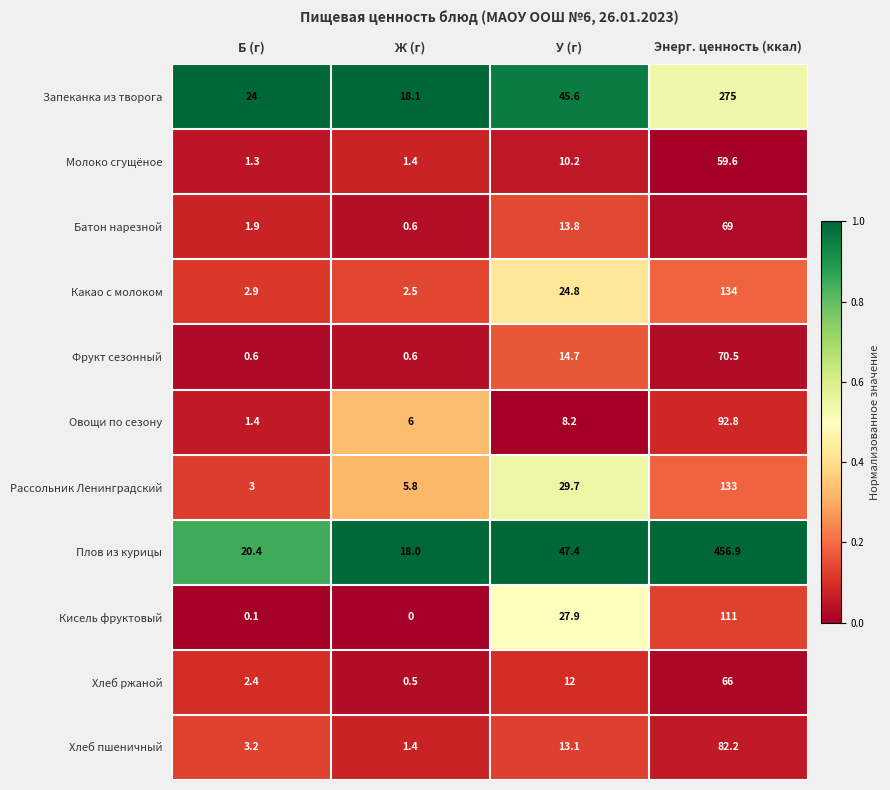

Which series has the widest spread of values?

Плов из курицы